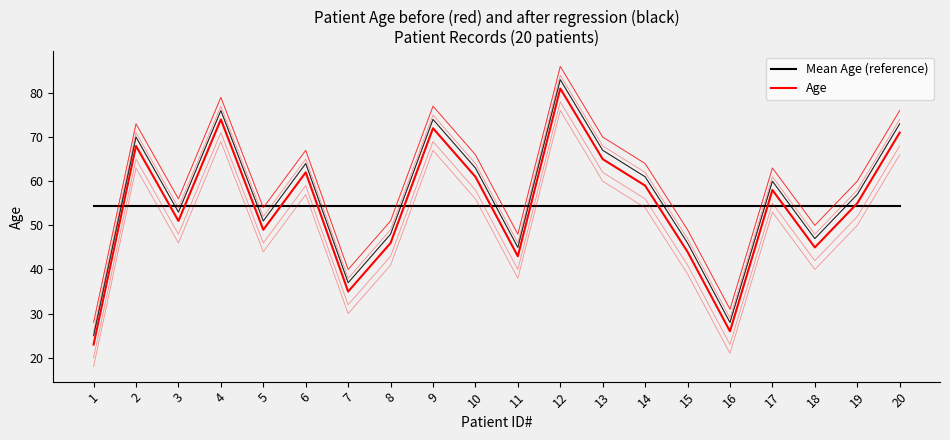

What is the sum of the Age values at 12 and 3?

132.0